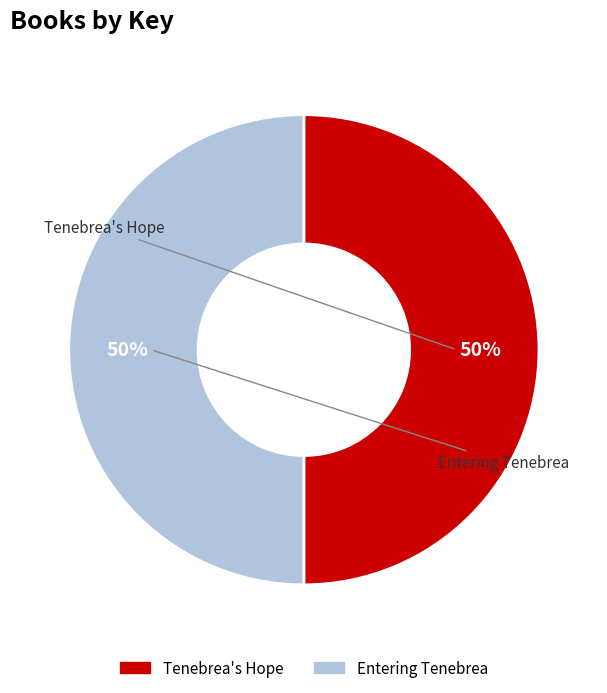

Approximately how many times larger is the value at Entering Tenebrea compared to Tenebrea's Hope?

1.0